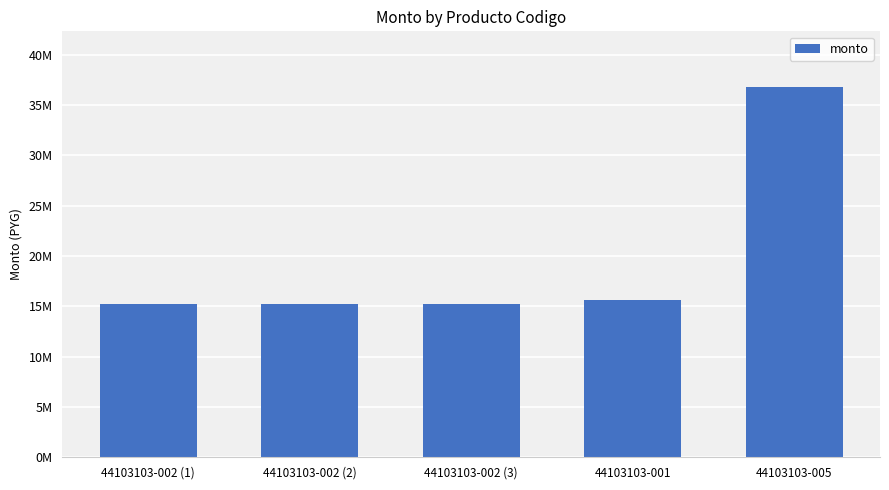

Does the chart contain stacked bars?

No